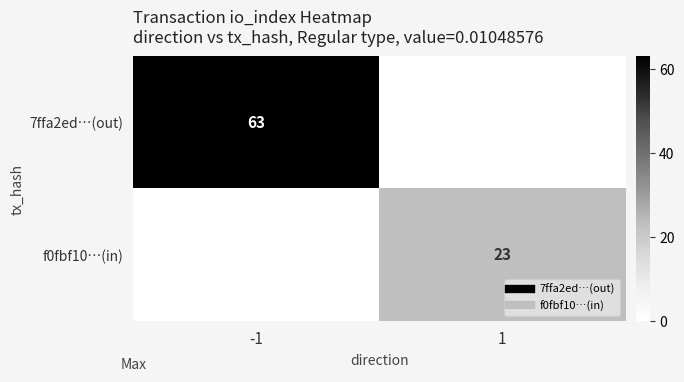

What is the difference between the highest and lowest values at -1?

63